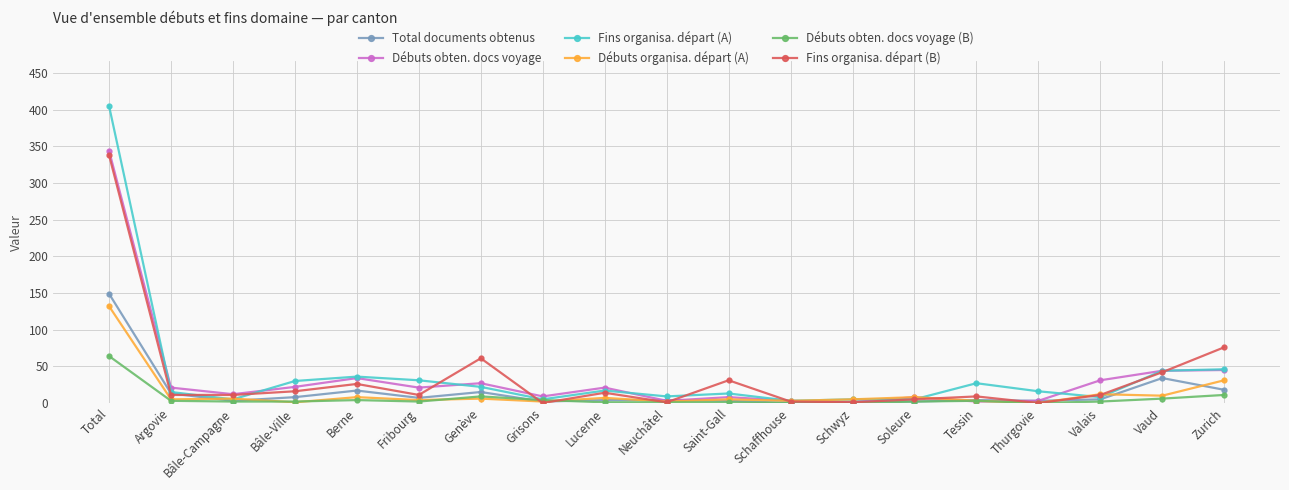

Is it true that Débuts organisa. départ (A) equals -61 at Thurgovie?

False